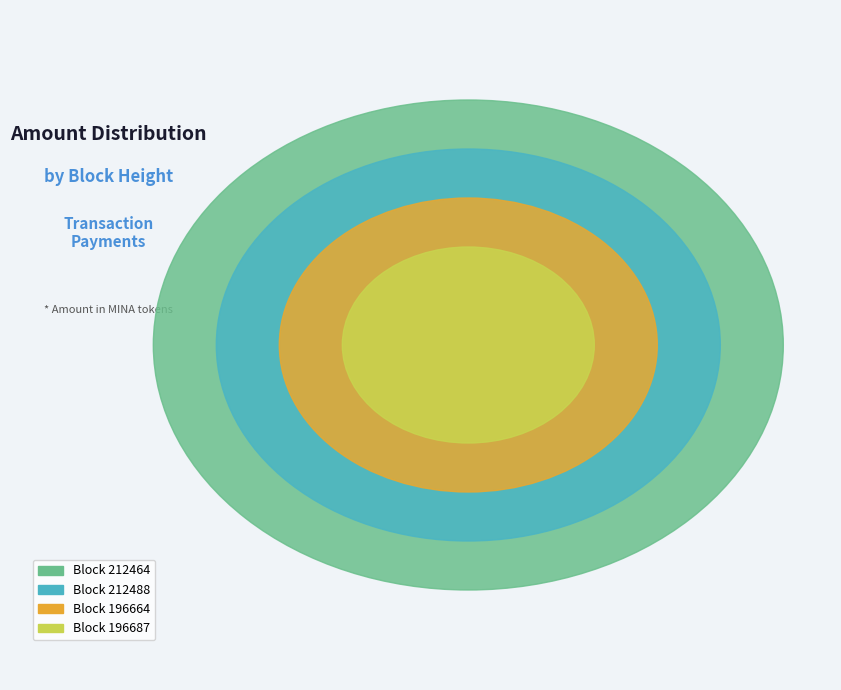

To the nearest percent, what is the combined percentage of 212488 and 212464?

63%